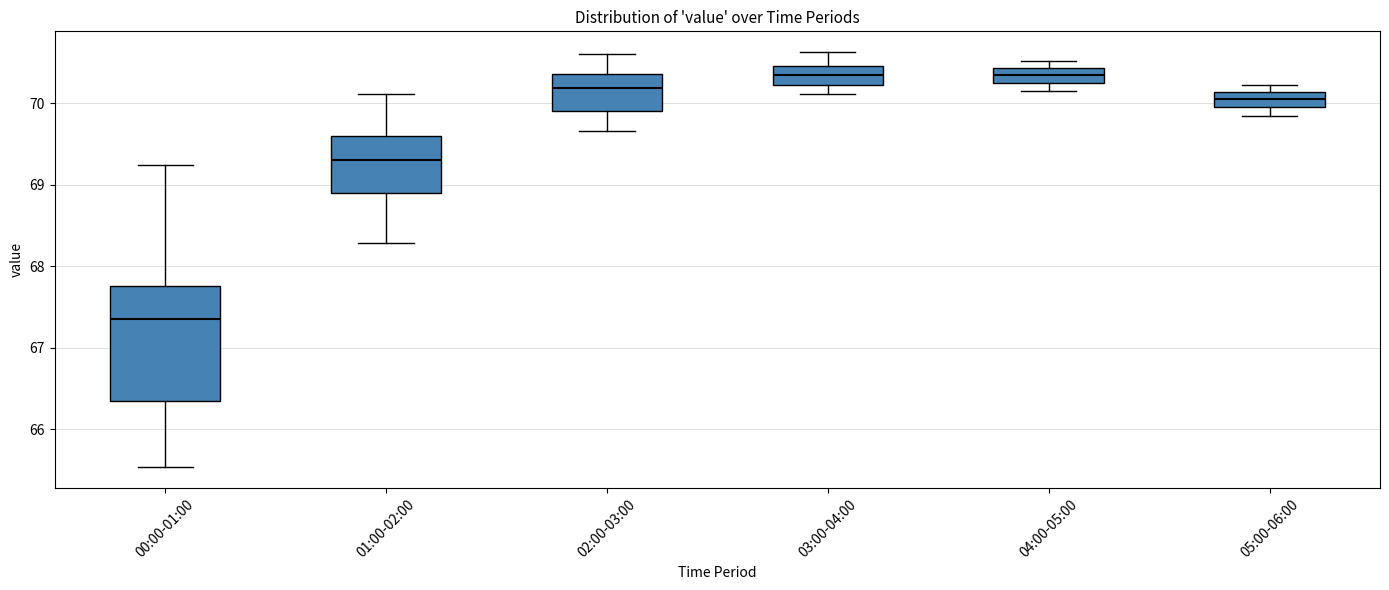

Which box has the lowest median line?

00:00-01:00